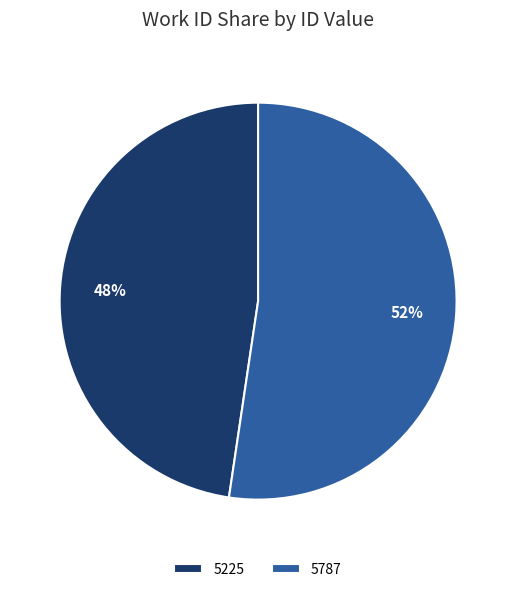

To the nearest percent, what is the average slice percentage?

50%